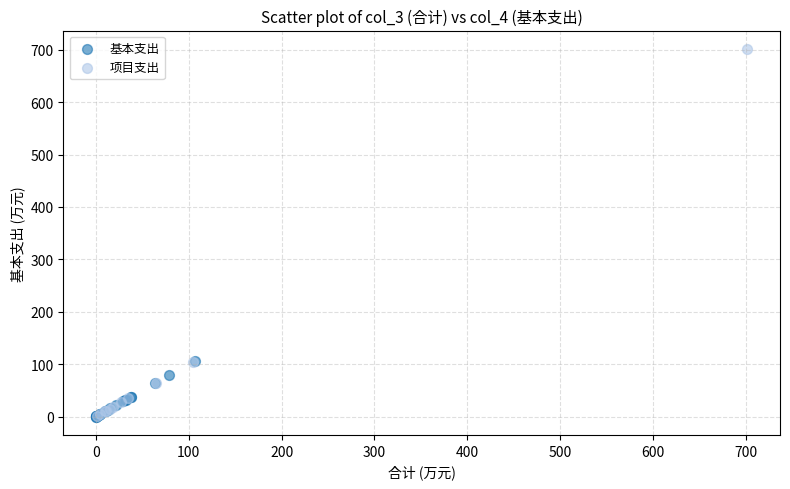

Which series reaches the maximum Y coordinate?

项目支出